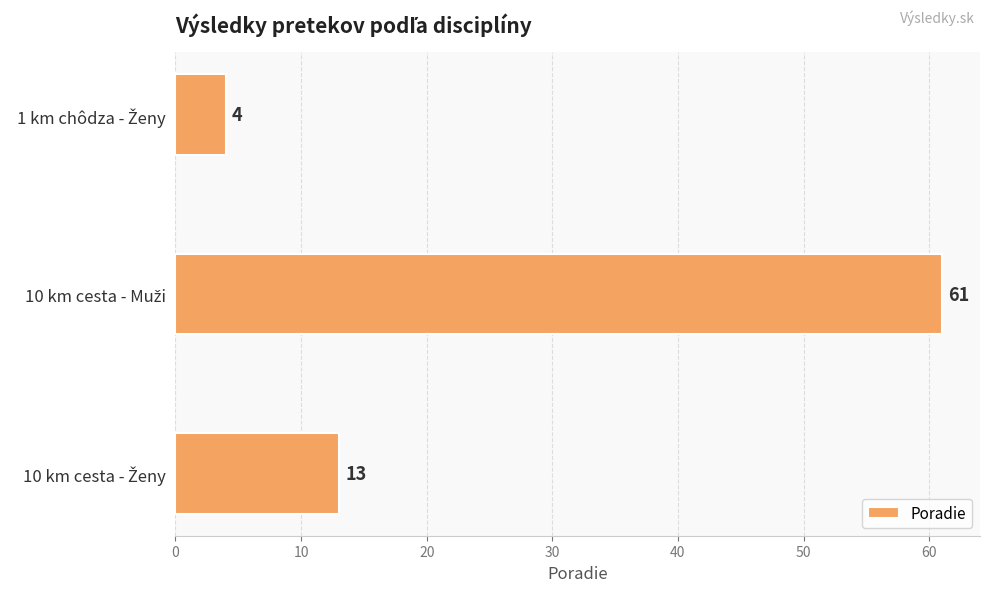

What is the average value?

26